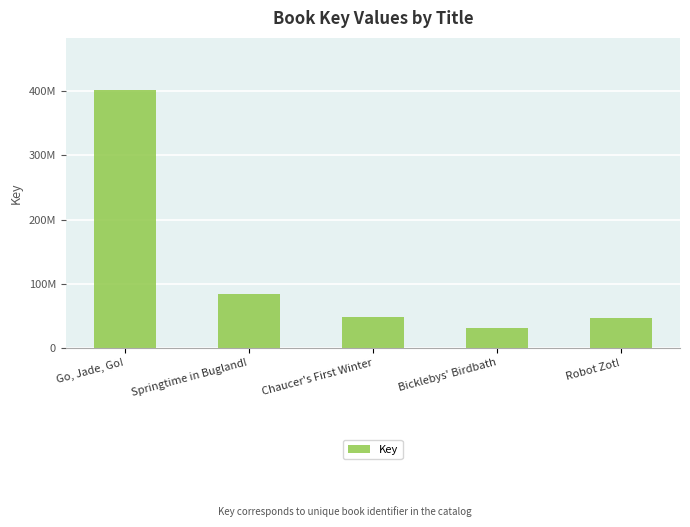

At which label is the value closest to 216888488?

Springtime in Bugland!